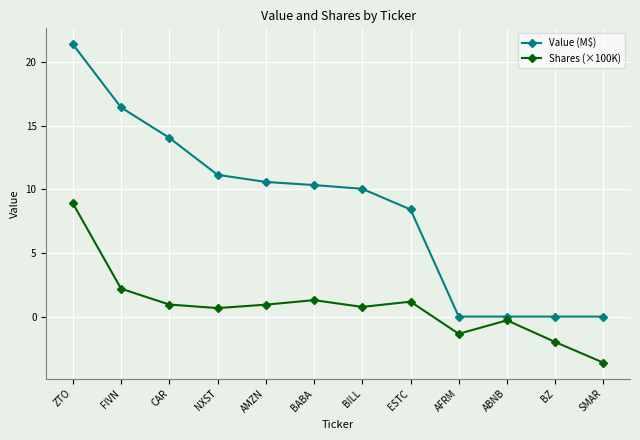

Is the value of Shares (×100K) at ESTC greater than the value of Value (M$) at ESTC?

No